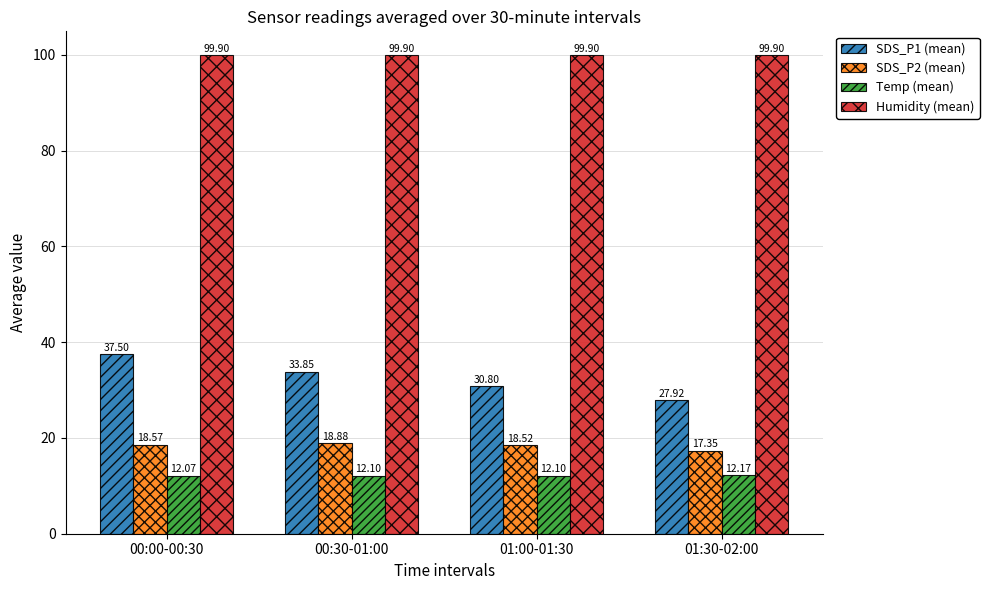

Is it true that Temp (mean) equals 20.8 at 01:00-01:30?

False